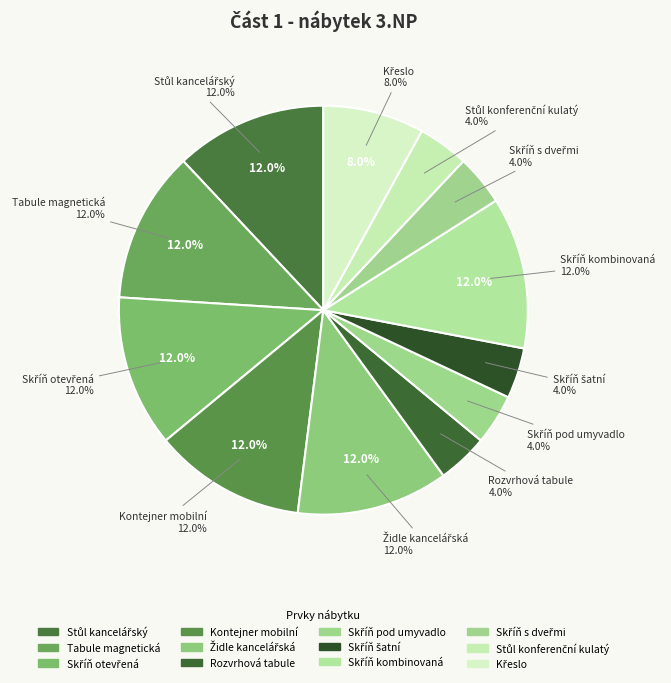

Does any single category account for the majority?

No